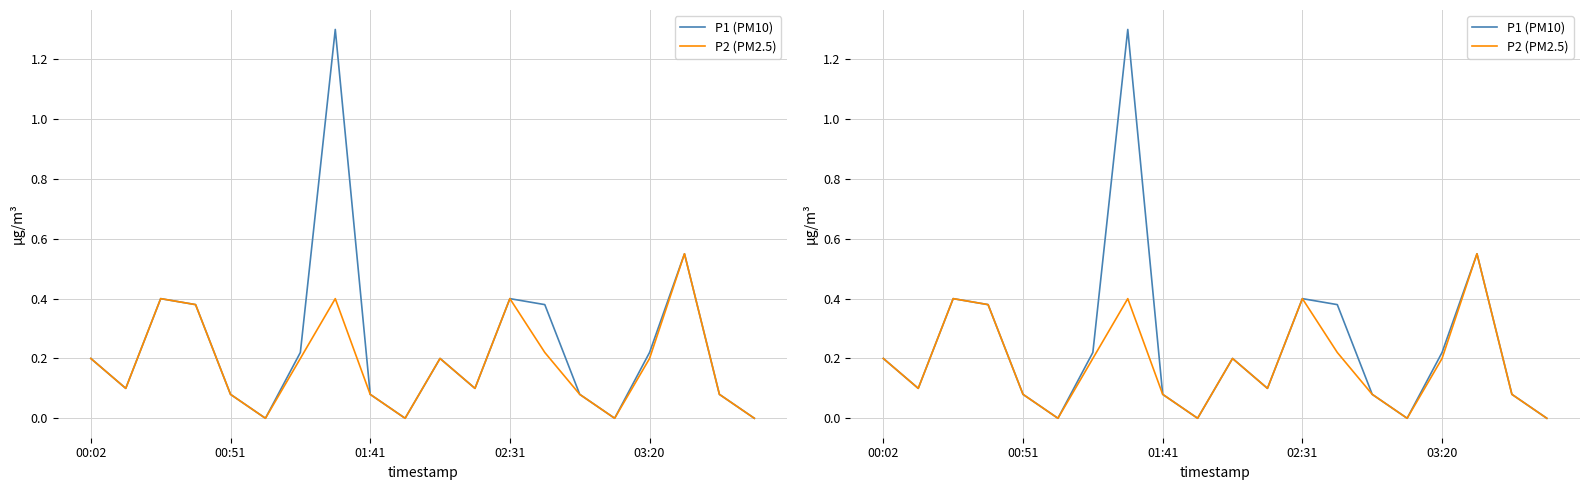

What position from the right is 5?

15